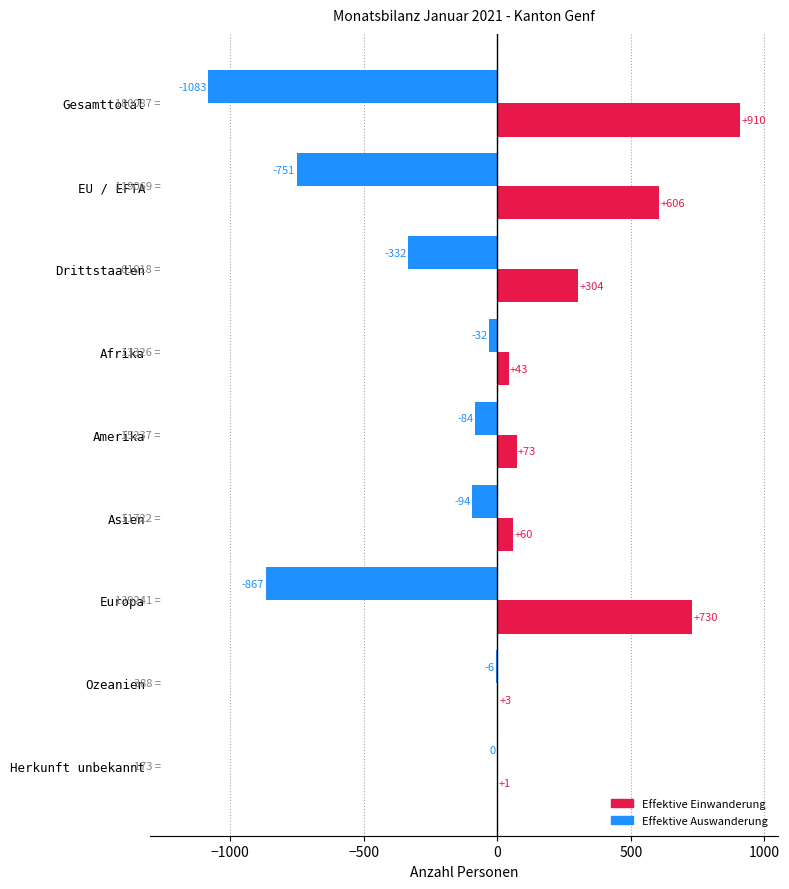

Which series has the widest spread of values?

Effektive Auswanderung